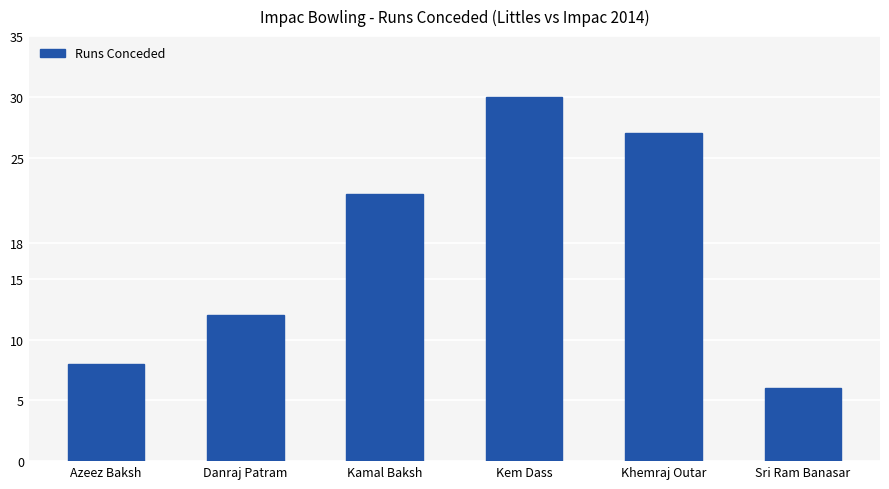

What is the minimum value shown in the chart?

6